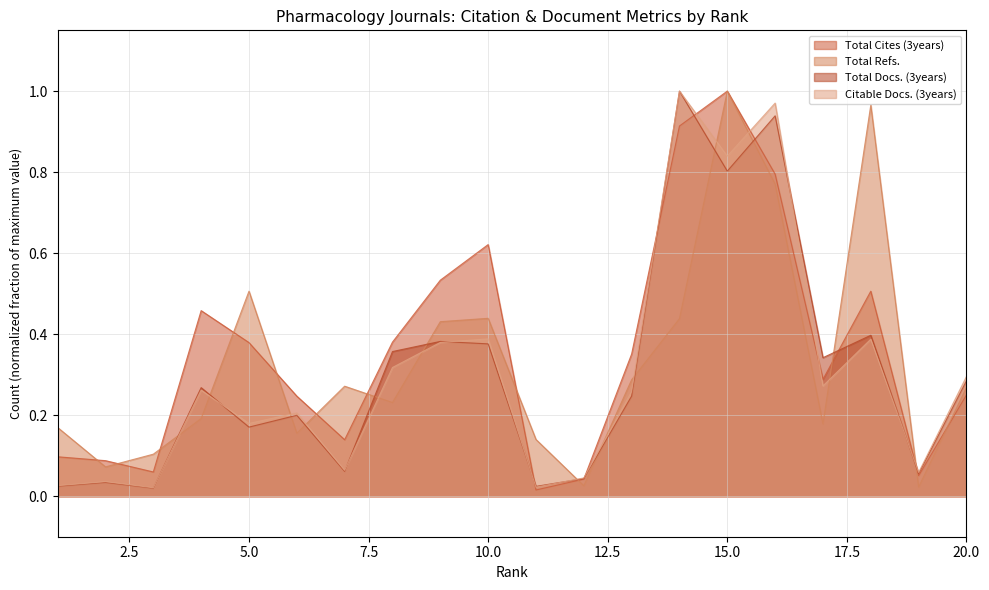

What value does the Citable Docs. (3years) series have at 16?

1.0